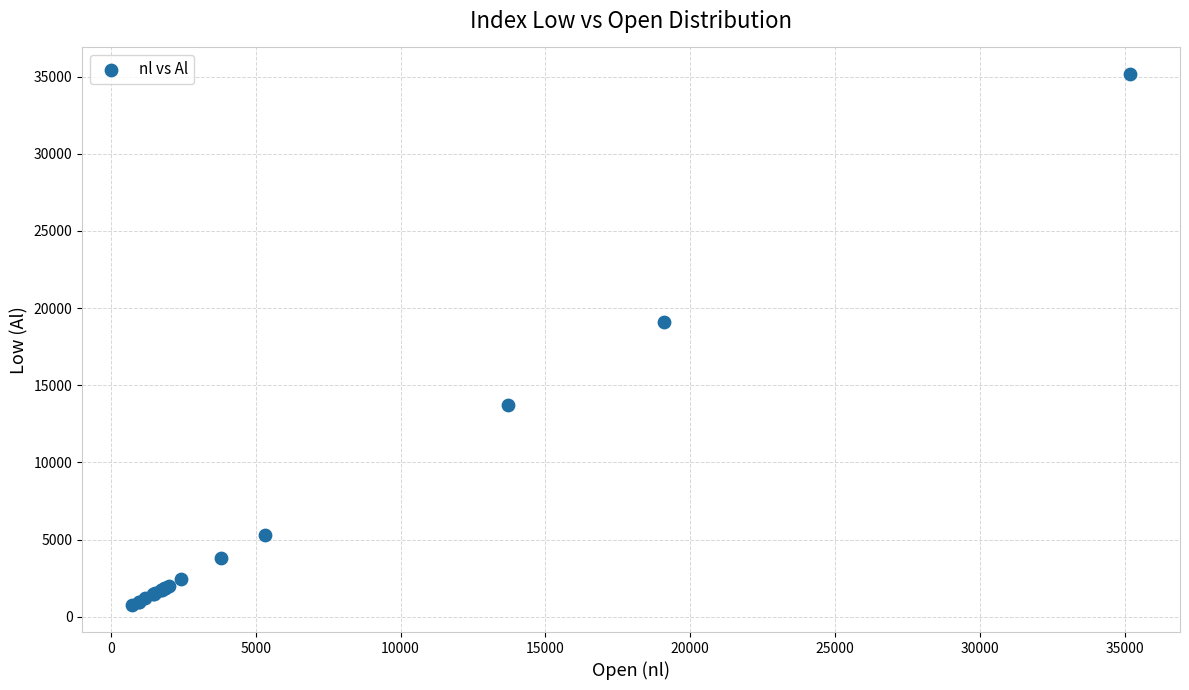

What Y value in the scatter plot is closest to 17947?

19076.8